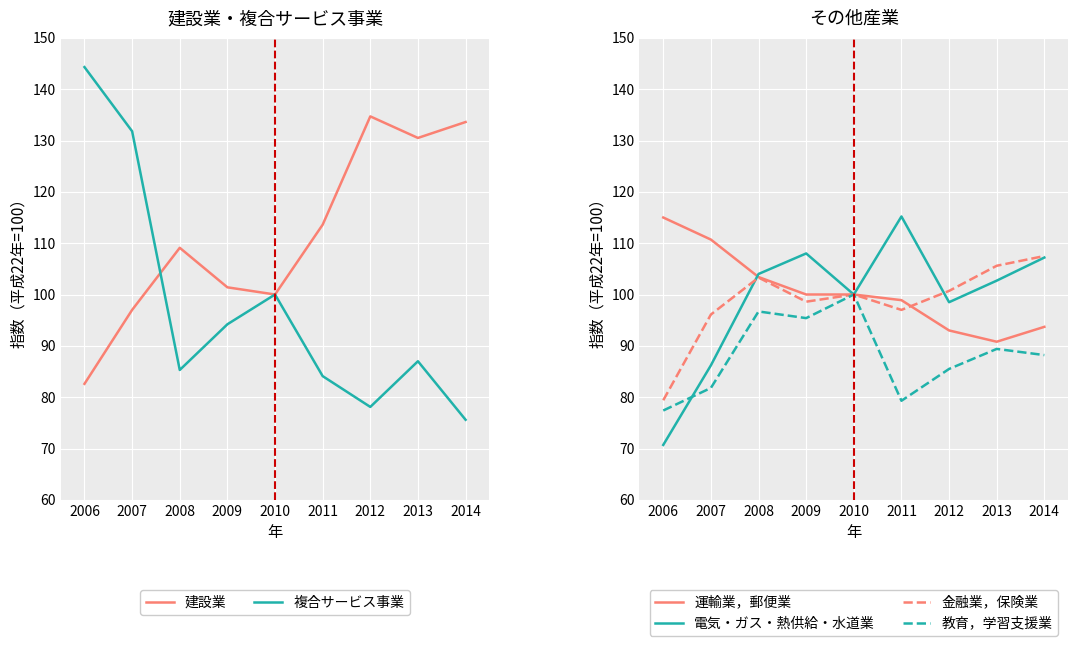

True or false: 建設業 and 教育，学習支援業 cross at least once.

False